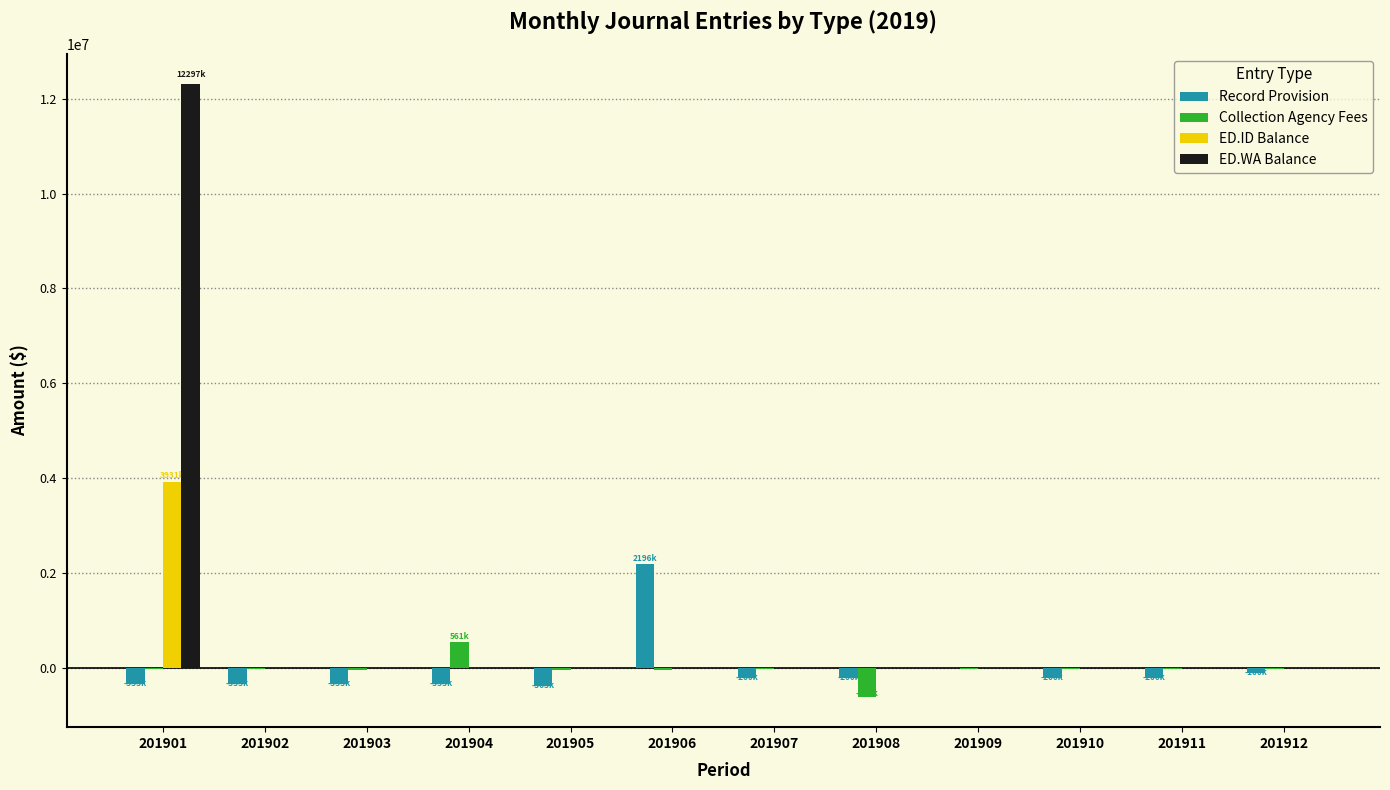

At which label does Collection Agency Fees first exceed -21851?

201904